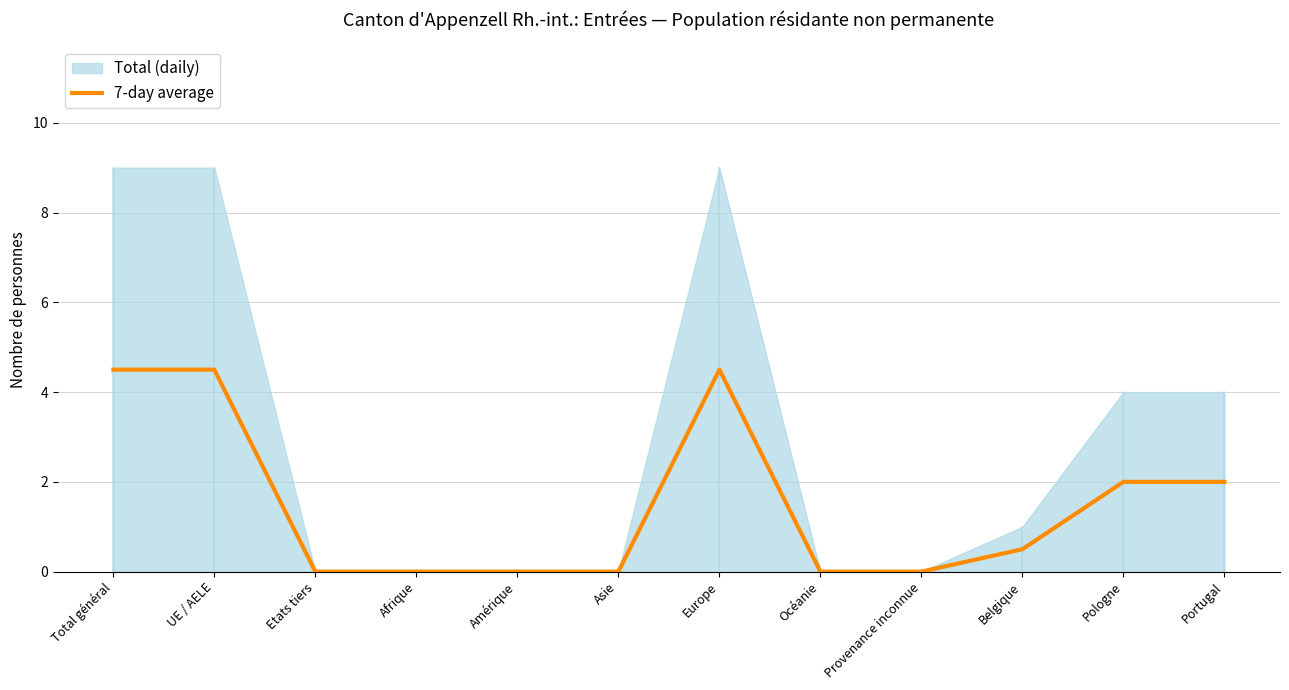

Reading right to left, extract all data points from this chart.

2.0	2.0	0.5	0.0	0.0	4.5	0.0	0.0	0.0	0.0	4.5	4.5